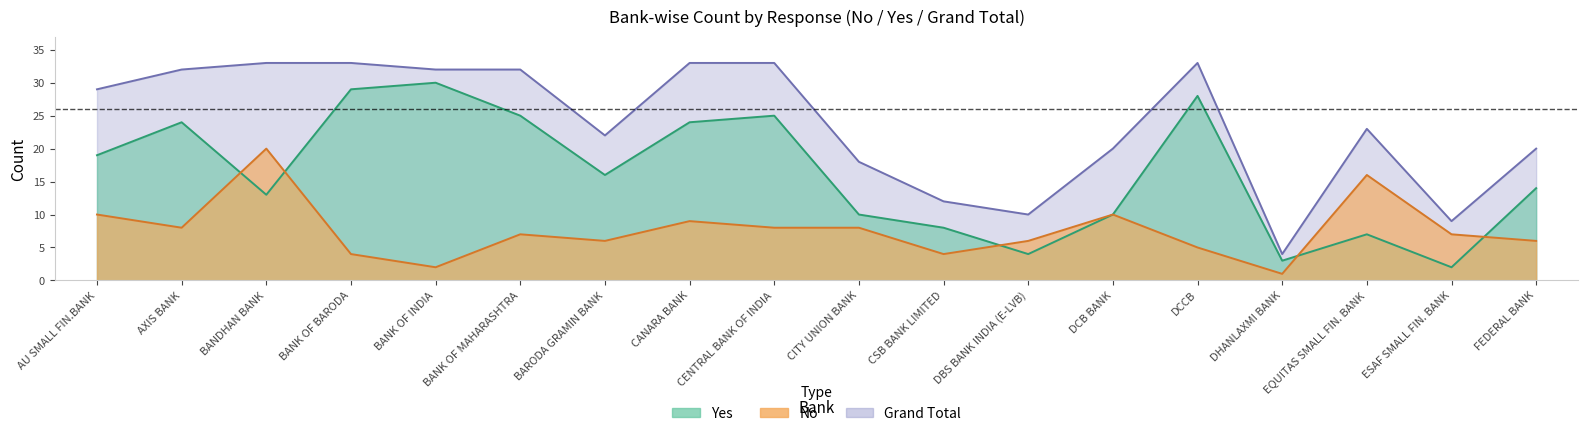

How many categories are shown in the chart?

18